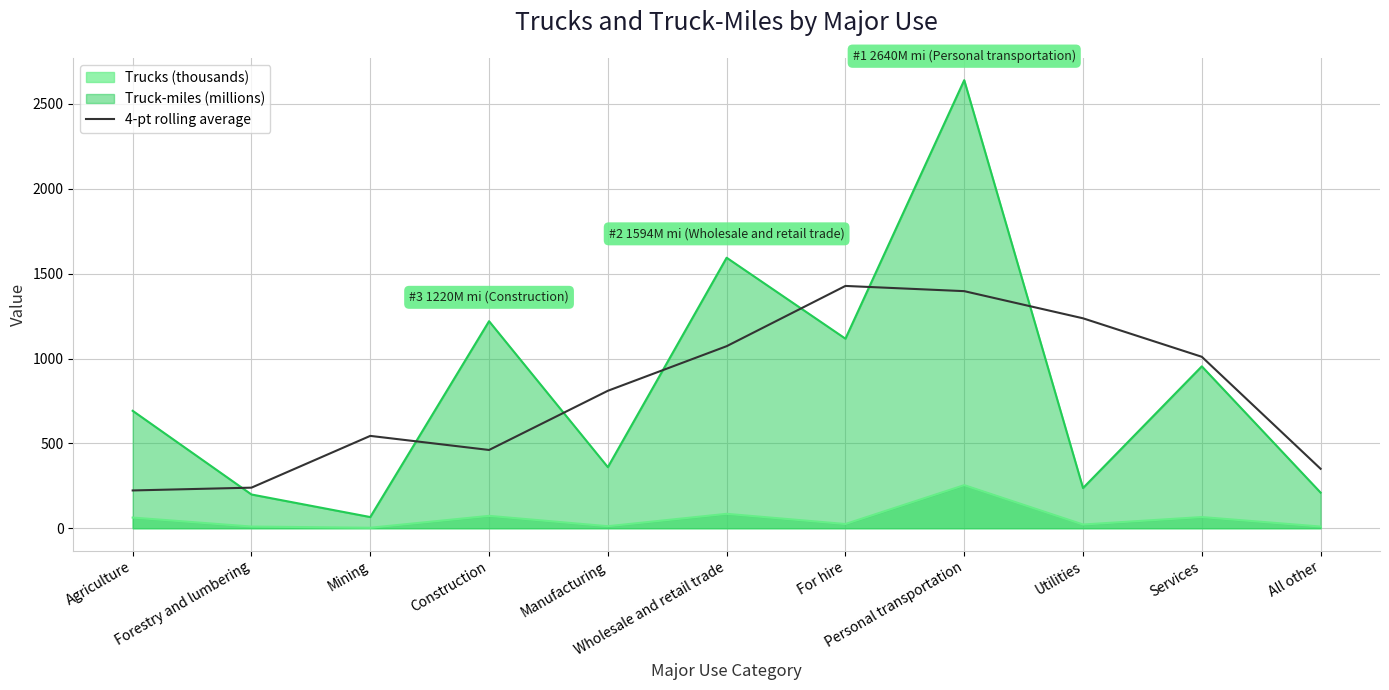

Which series has the widest spread of values?

Truck-miles (millions)